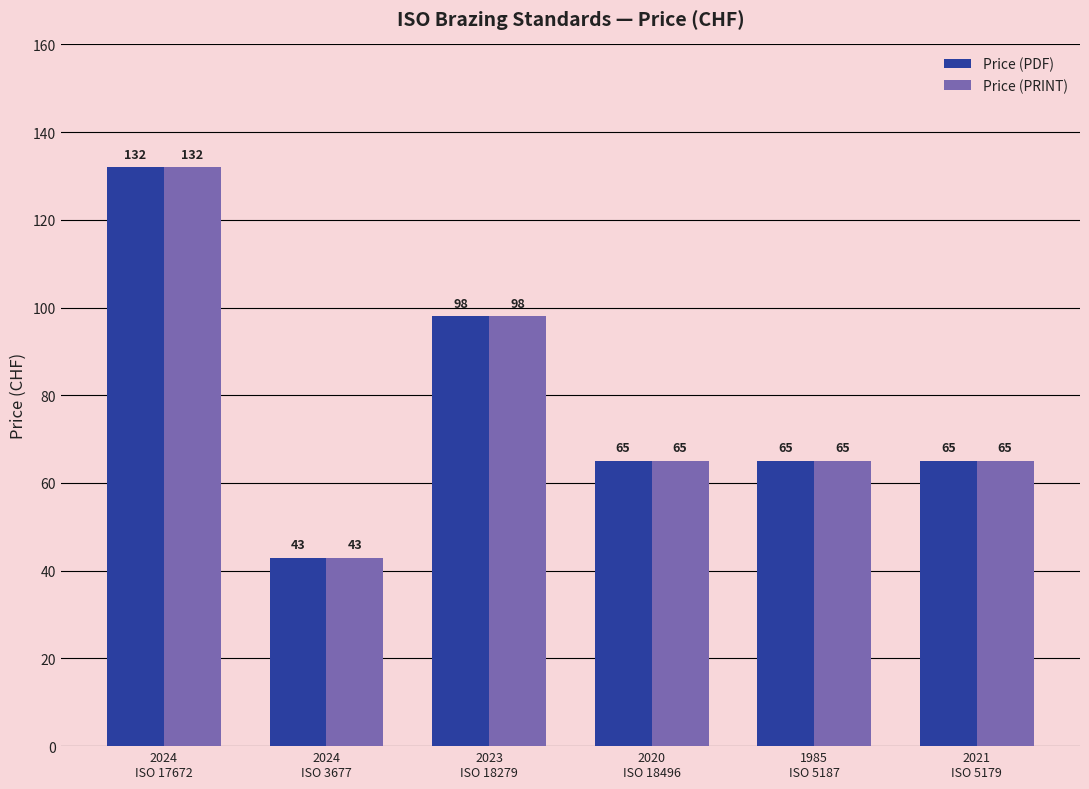

What is the label of the 3rd bar from the right?

2020
ISO 18496